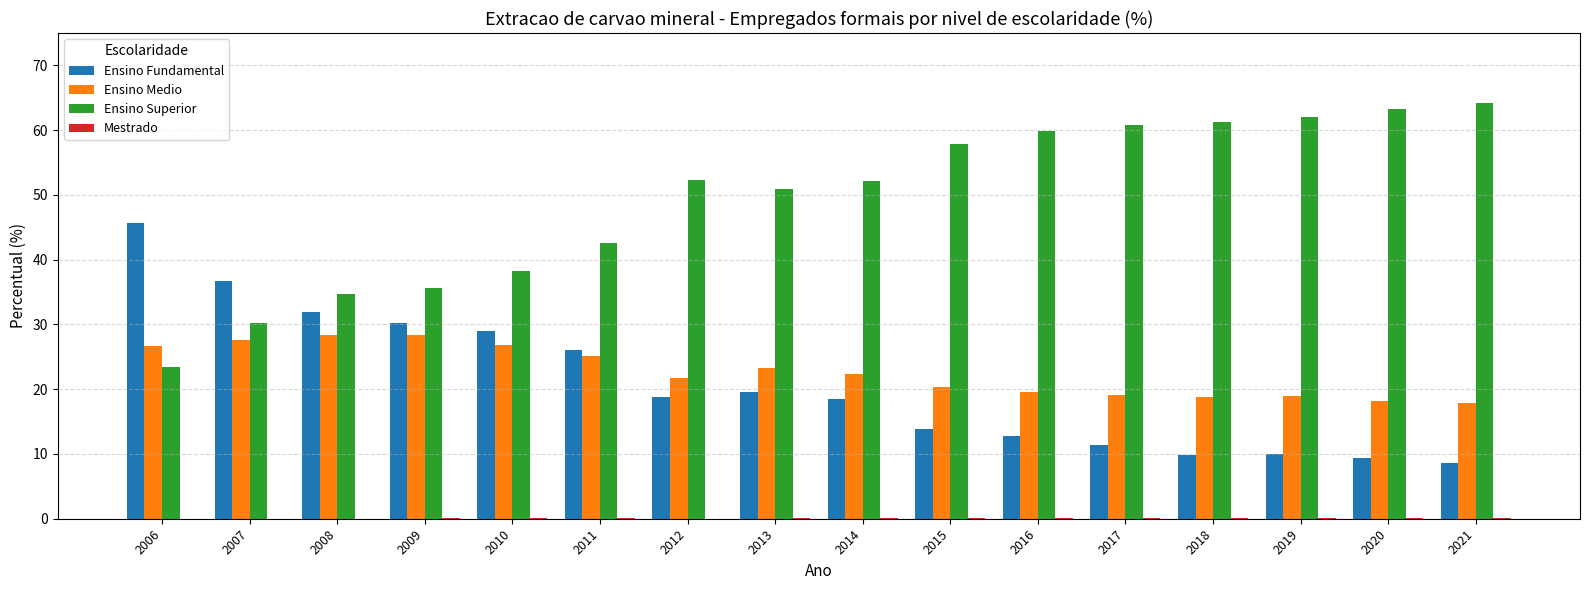

Which series has the largest total across all categories?

Ensino Superior